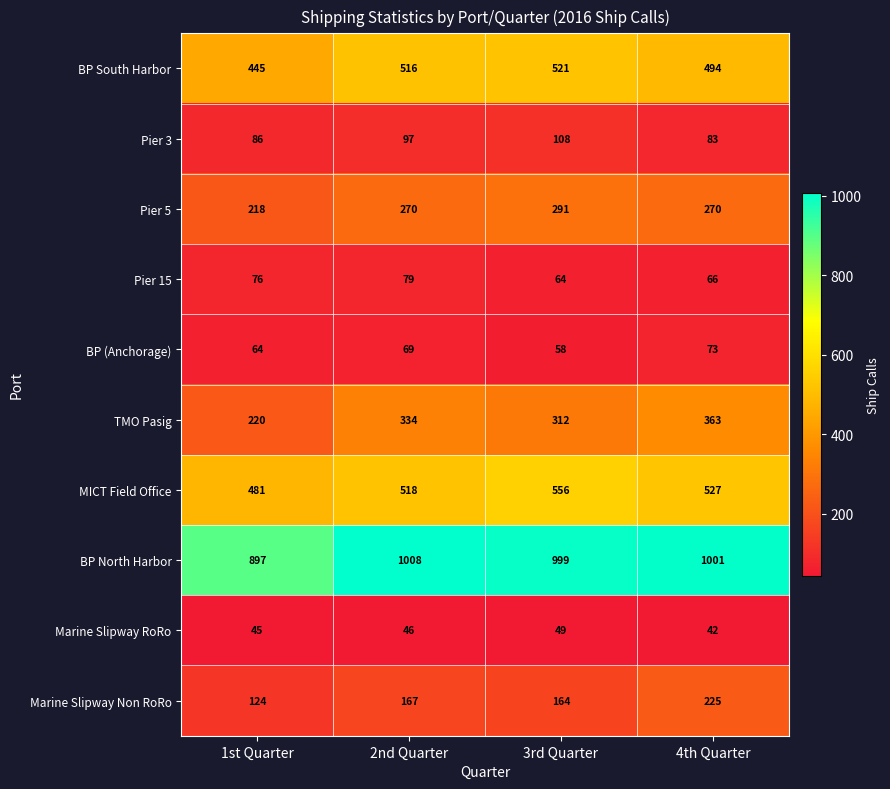

What is the difference between the TMO Pasig values at 3rd Quarter and 4th Quarter?

51